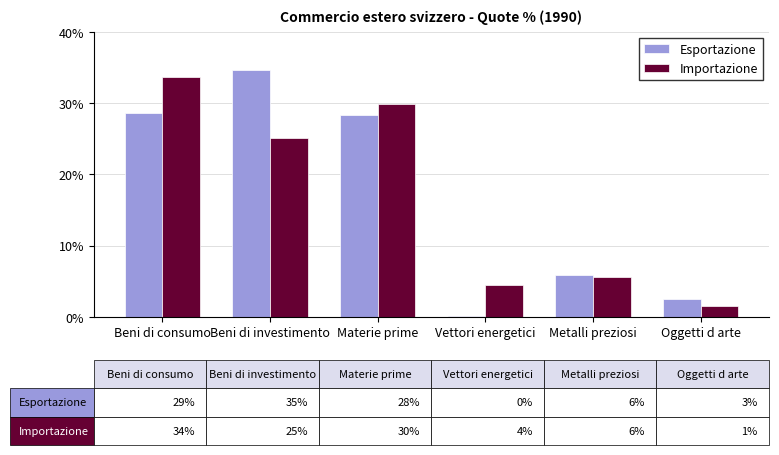

What is the average value of the Importazione series?

16.7